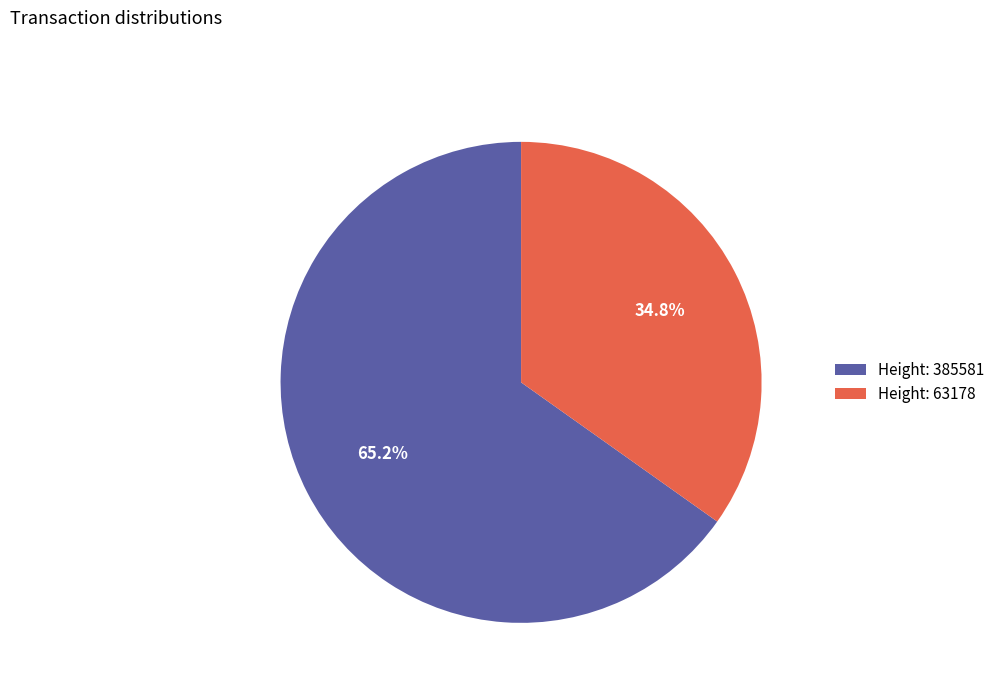

Approximately how many times larger is the value at Height: 385581 compared to Height: 63178?

1.9